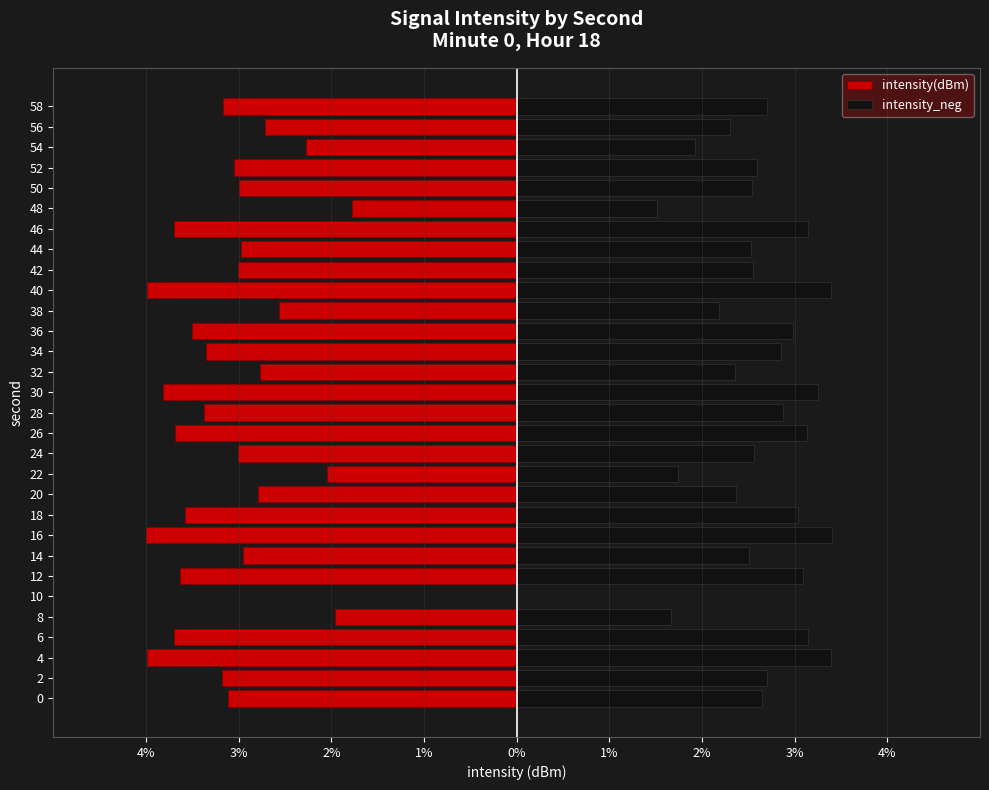

How many positive values does the intensity_neg series have?

29